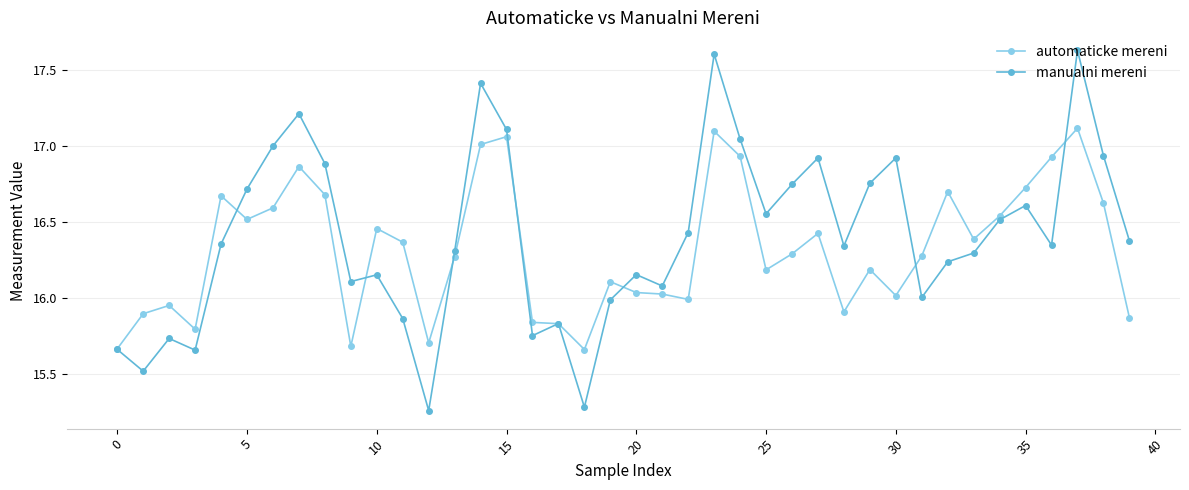

True or false: manualni mereni has more than 2 points higher than both neighbors.

True